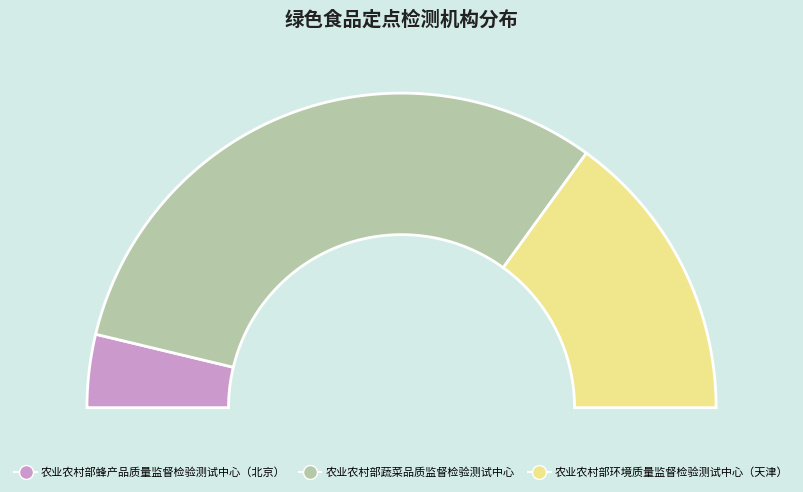

Does any single category account for the majority?

Yes